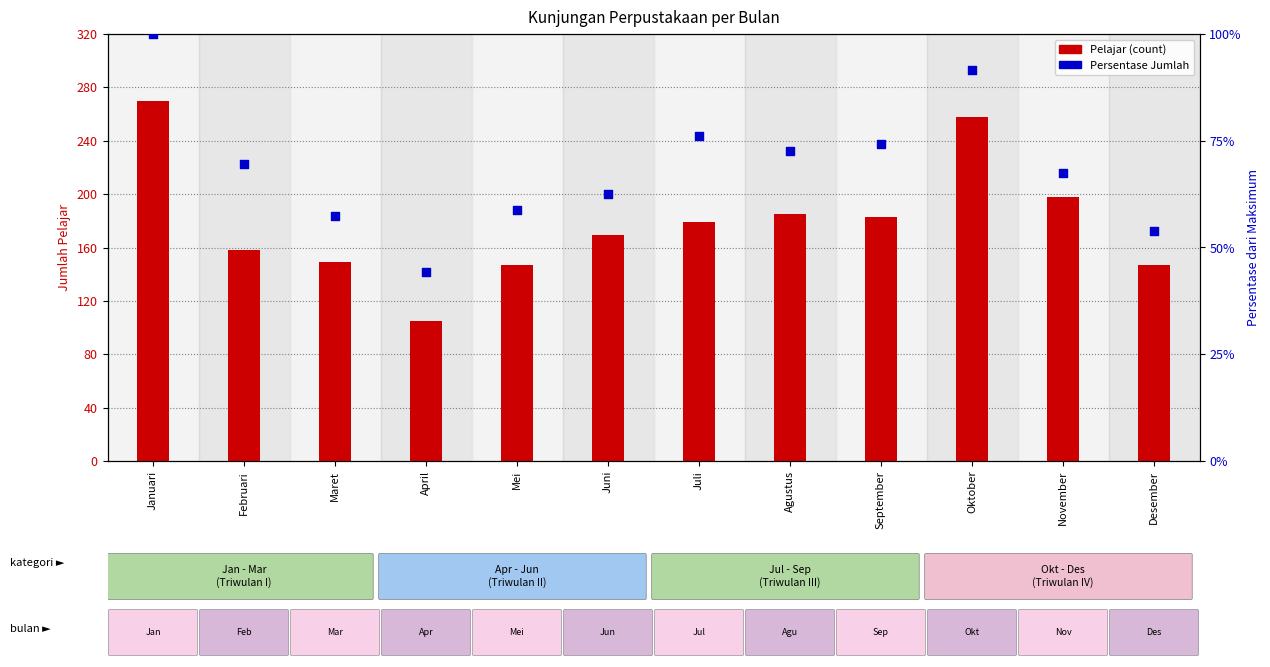

What is the total value across all series at April?

149.3